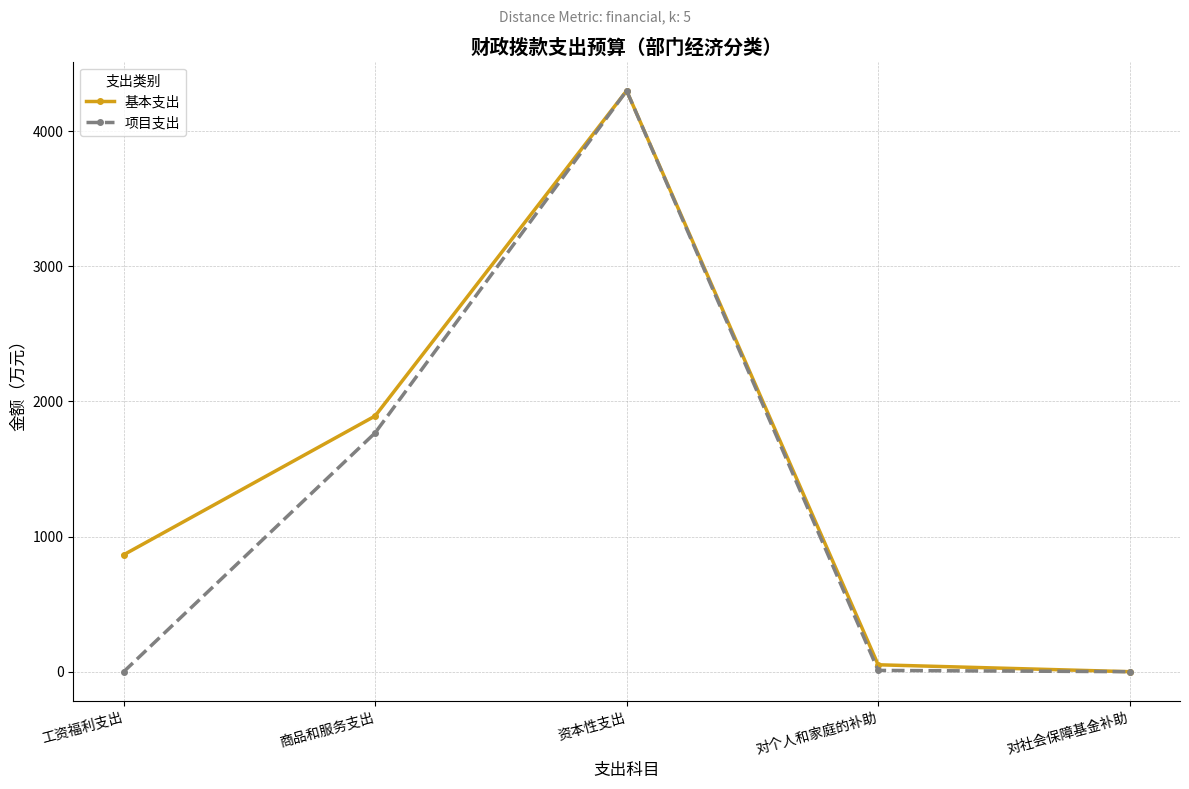

Rank the series at 工资福利支出 from lowest to highest value.

项目支出, 基本支出